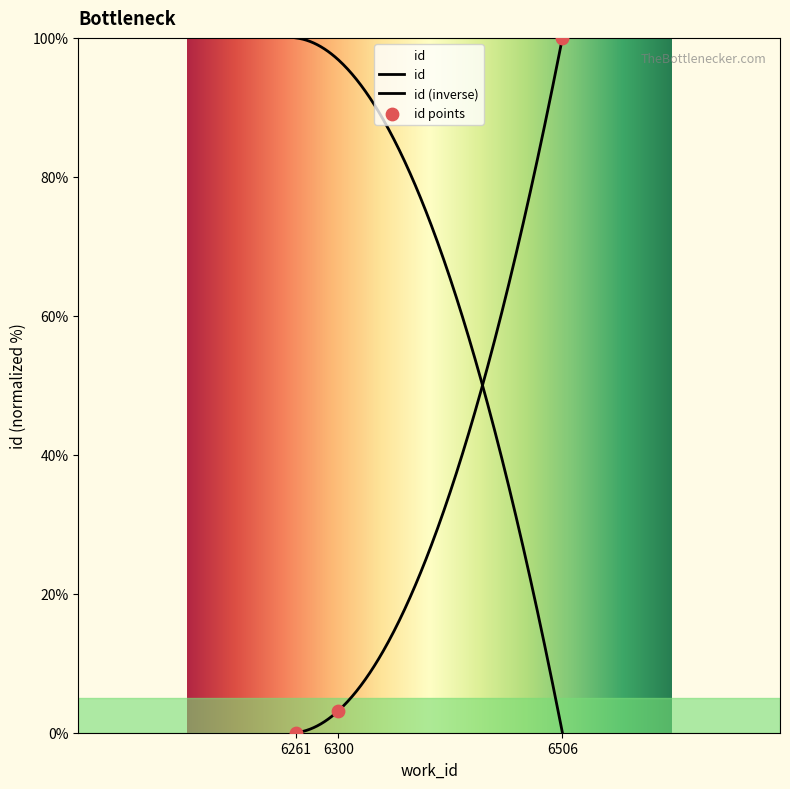

Between 6261 and 6506, which is larger?

6506